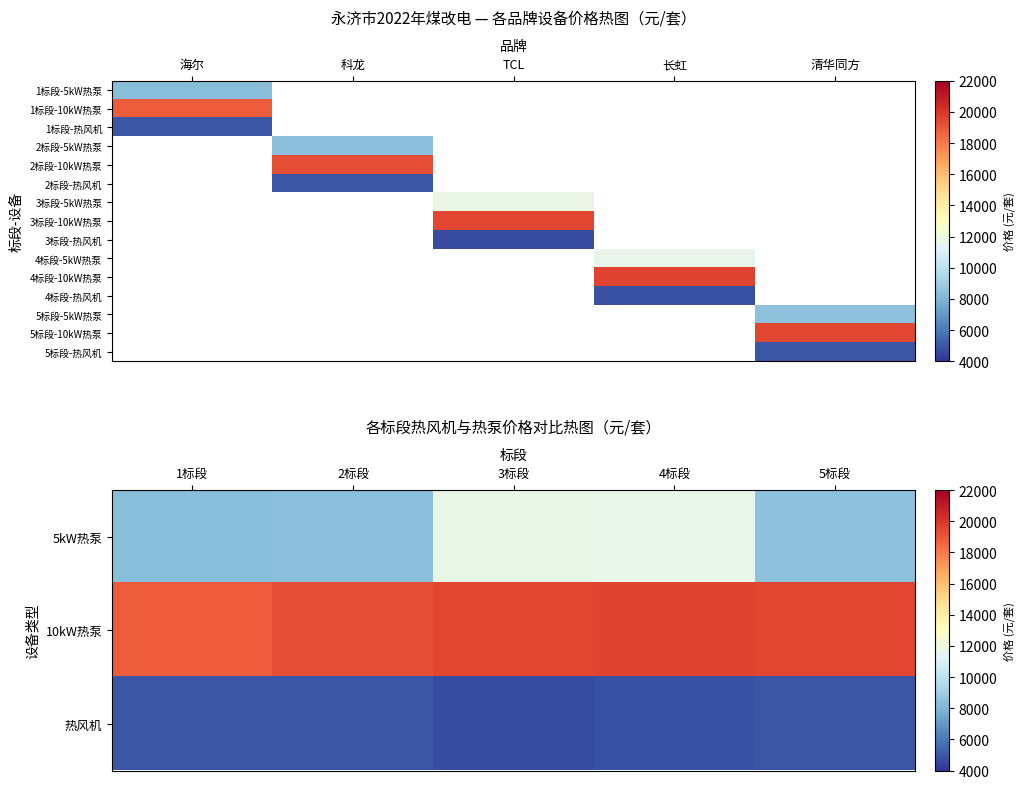

Between 4标段 and 3标段, which is larger?

3标段